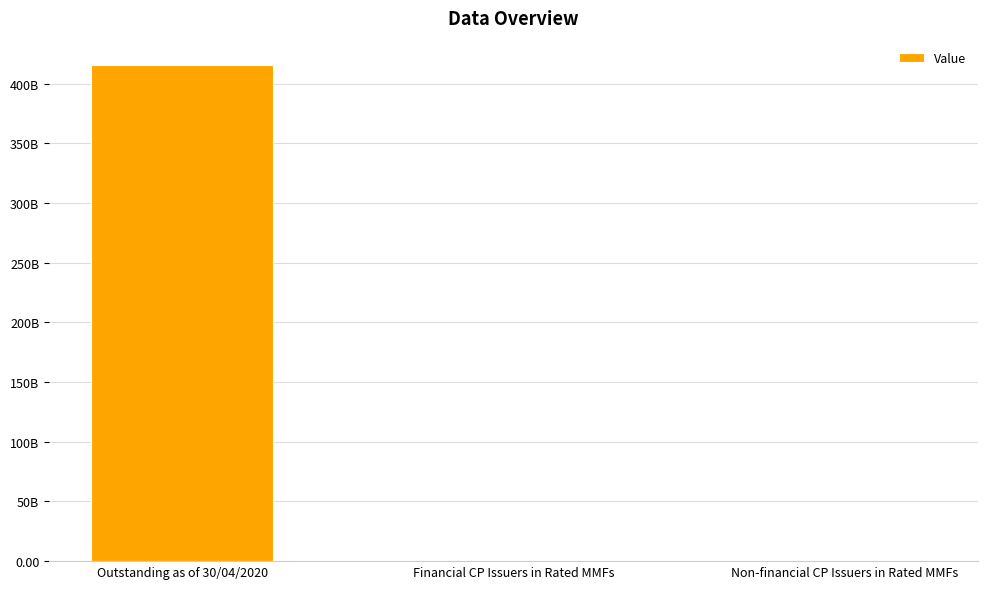

How many categories are shown in the chart?

3